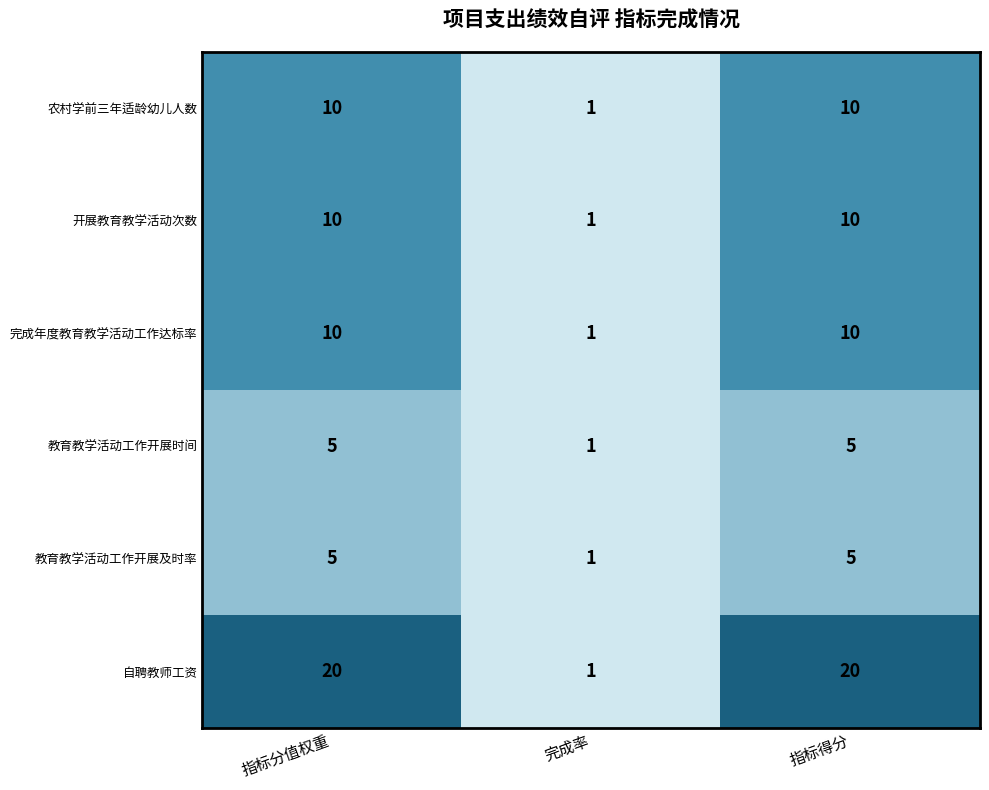

Which series has the widest spread of values?

自聘教师工资